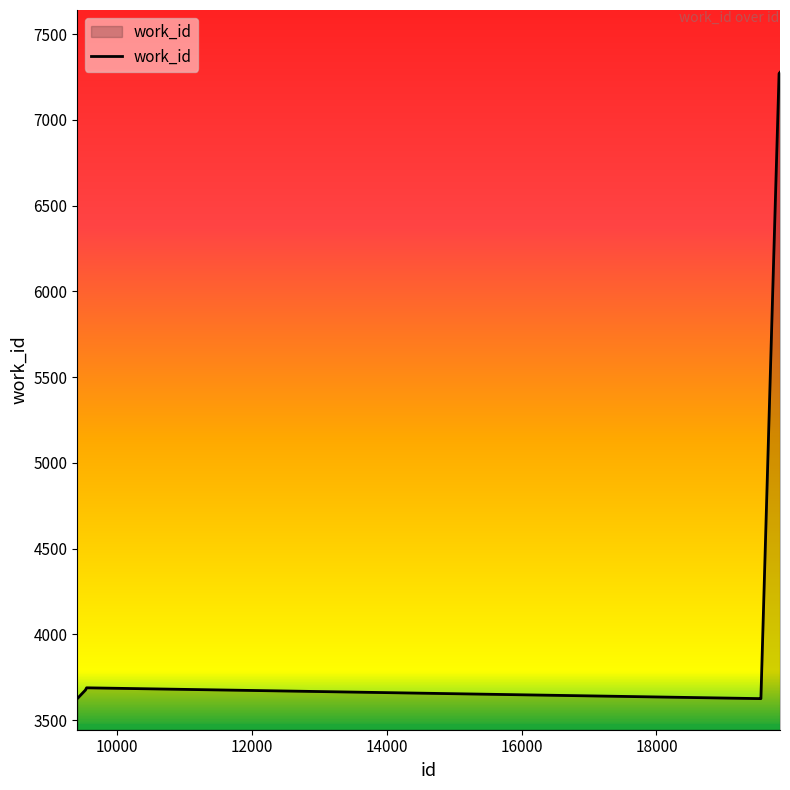

How many distinct data groups are displayed?

1